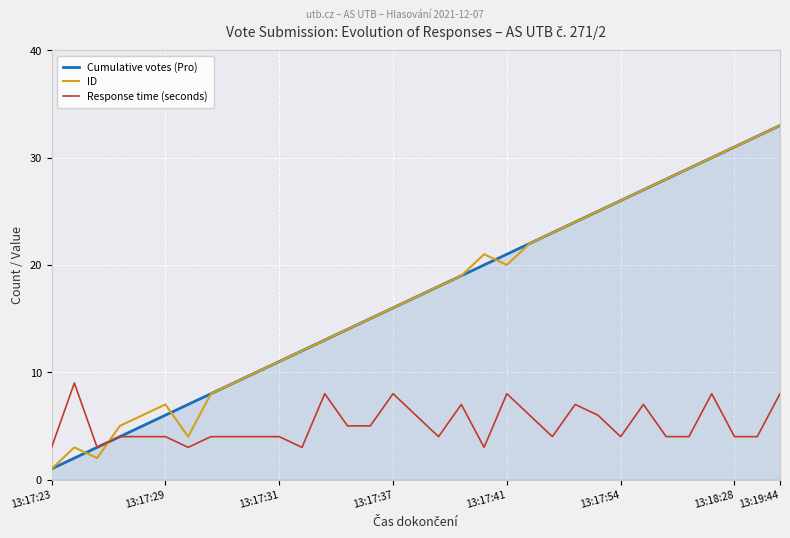

Which series ends up on top after the final intersection of Response time (seconds) and ID?

ID